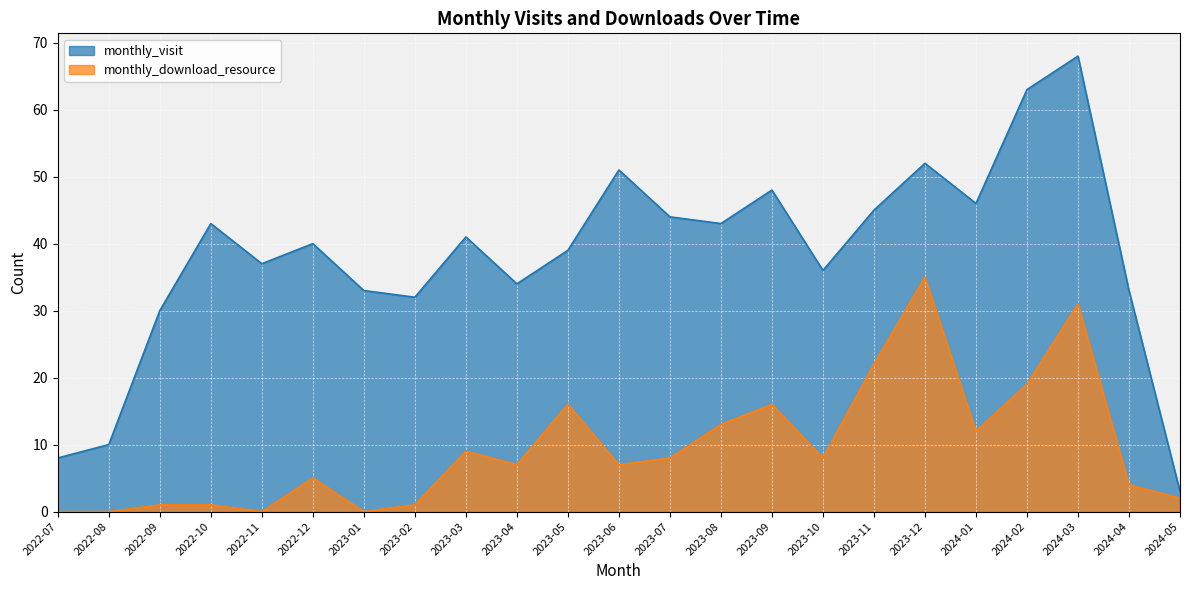

What is the sum of all monthly_download_resource values?

217